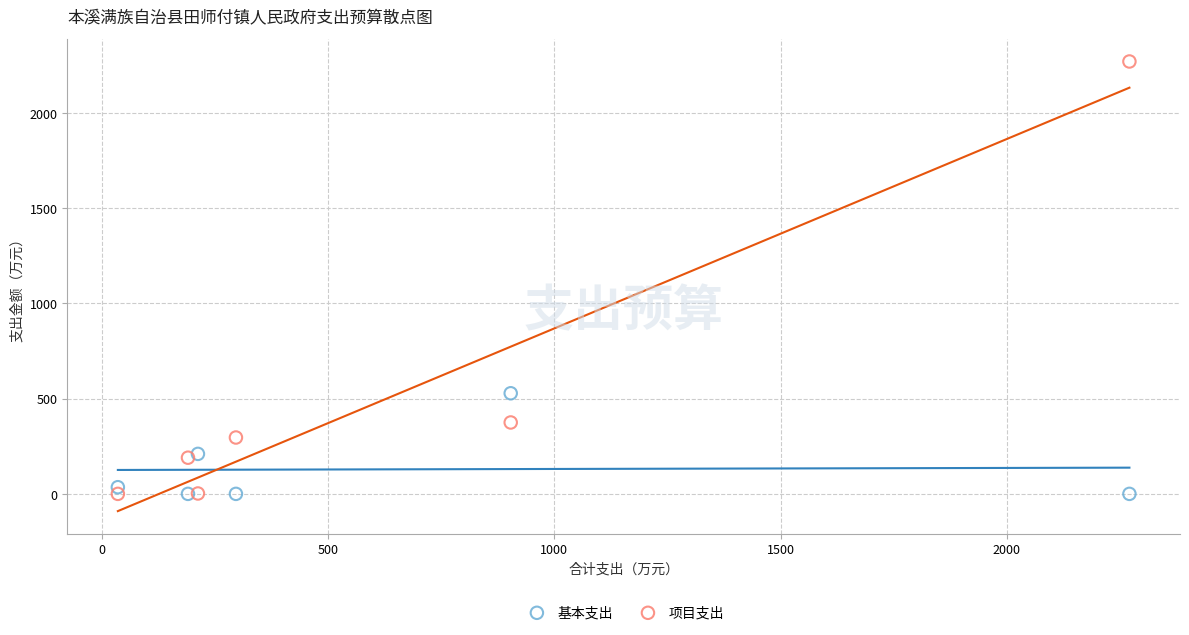

Which series contains the highest Y value?

项目支出